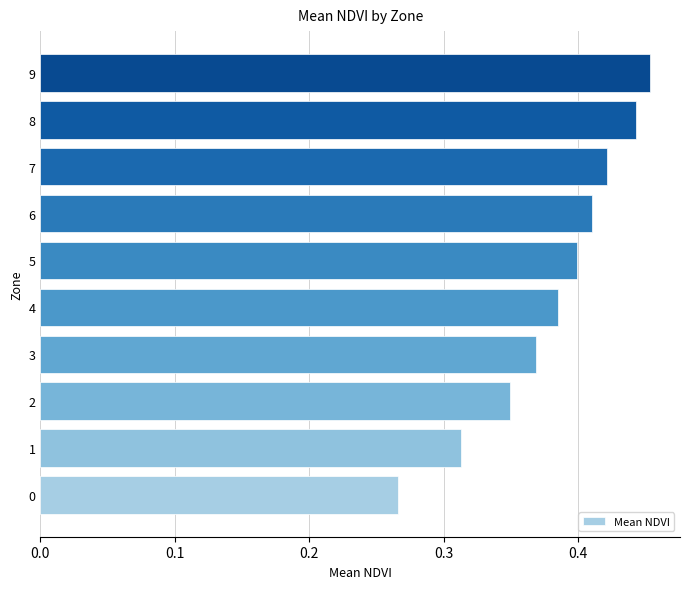

Rank the categories by value from highest to lowest.

9, 8, 7, 6, 5, 4, 3, 2, 1, 0